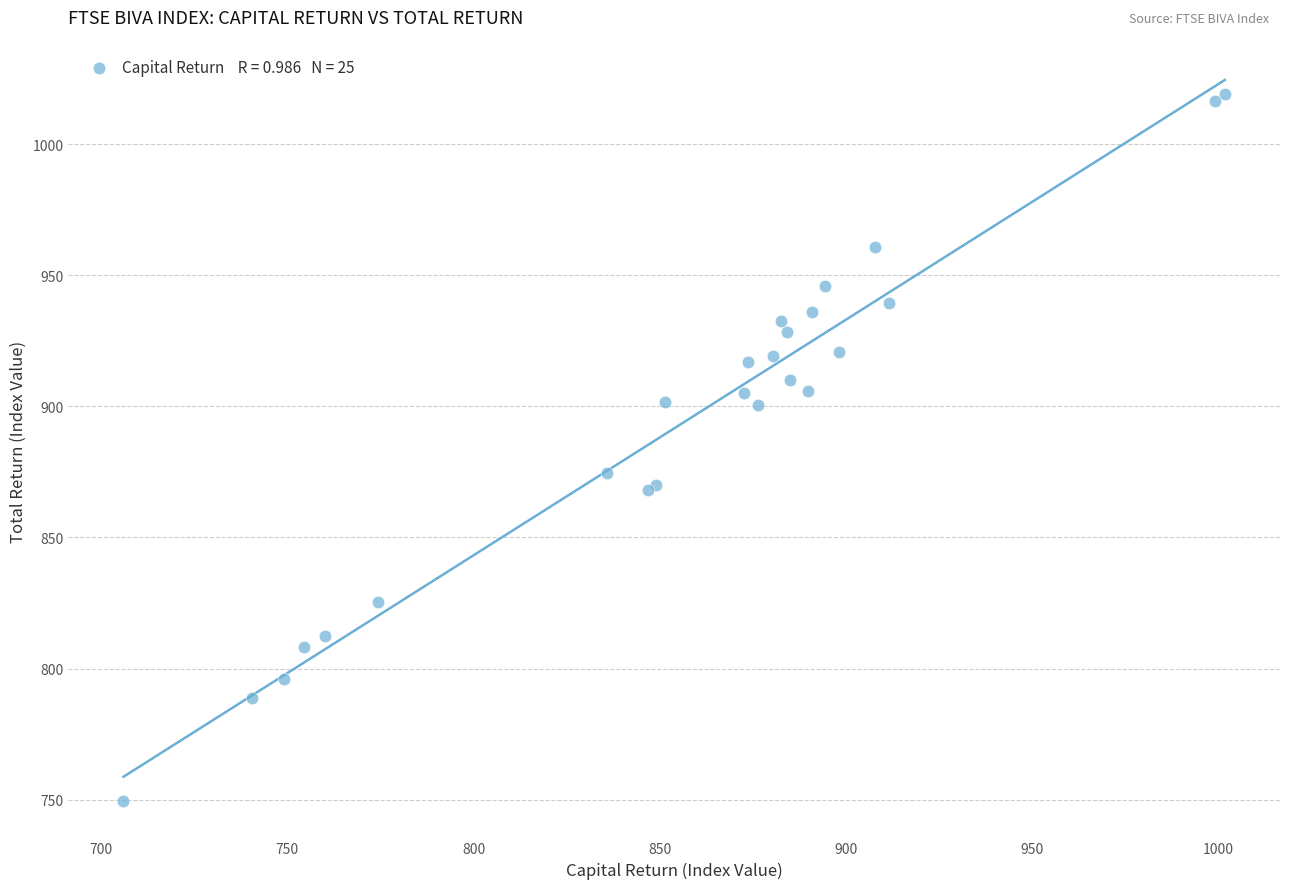

What Y value in the scatter plot is closest to 884?

874.5